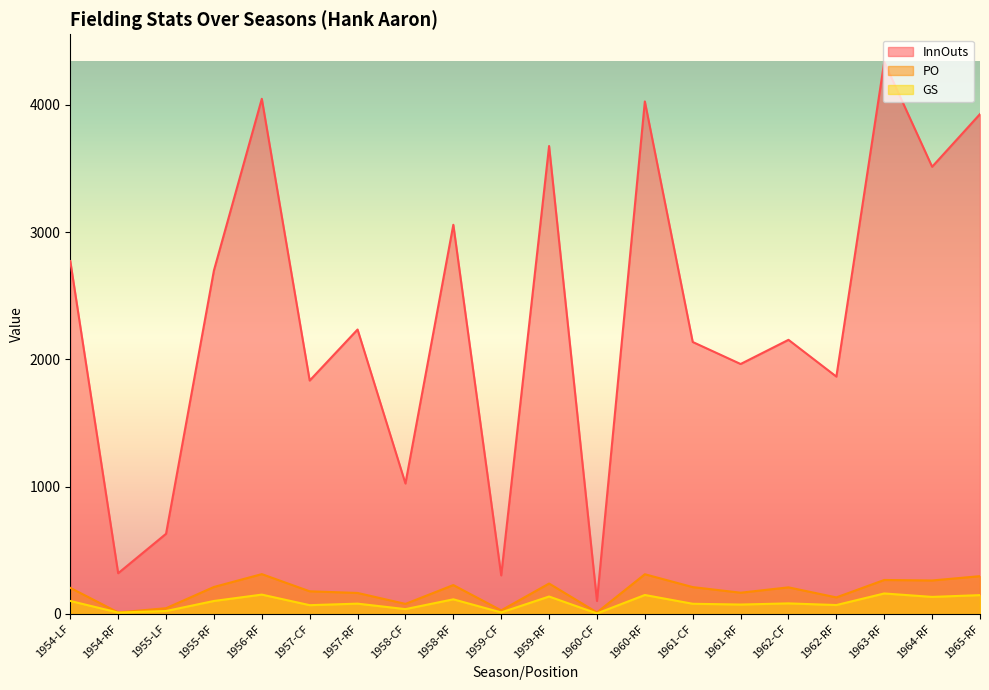

What are all the series names shown in the legend?

InnOuts, PO, GS